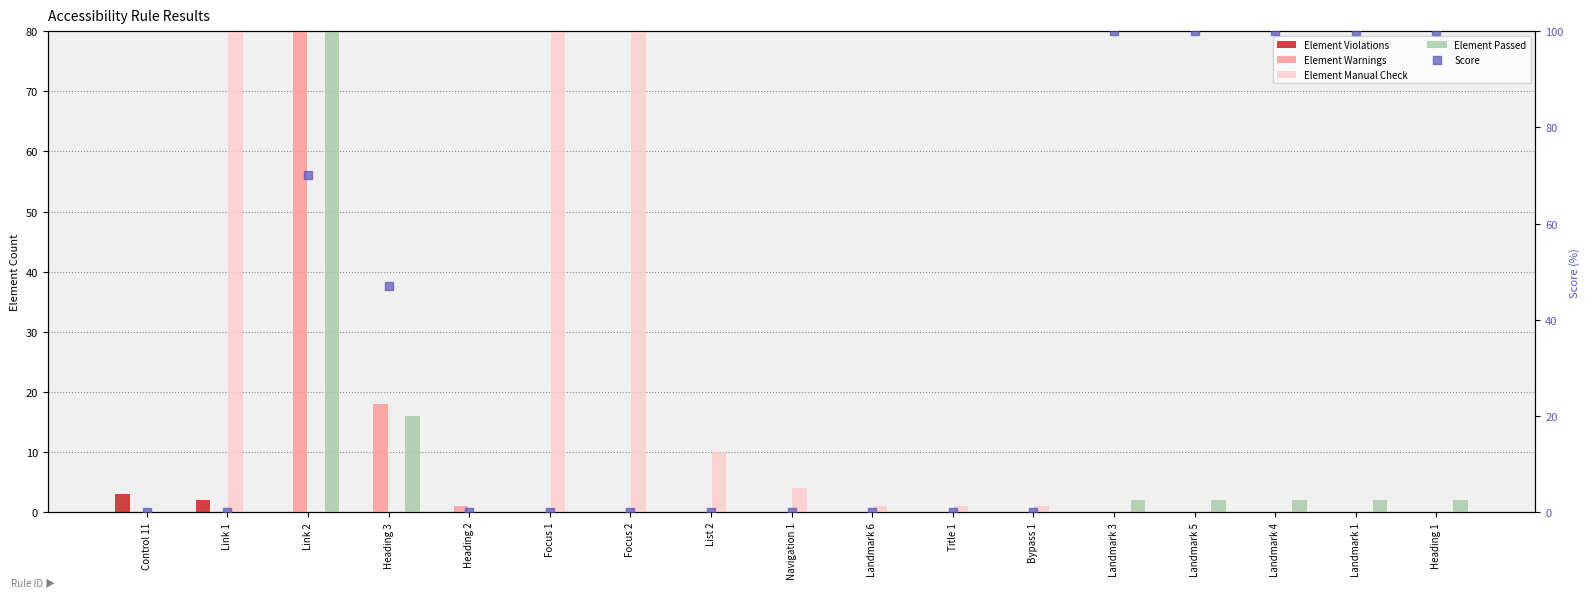

What are all the series names shown in the legend?

Element Violations, Element Warnings, Element Manual Check, Element Passed, Score